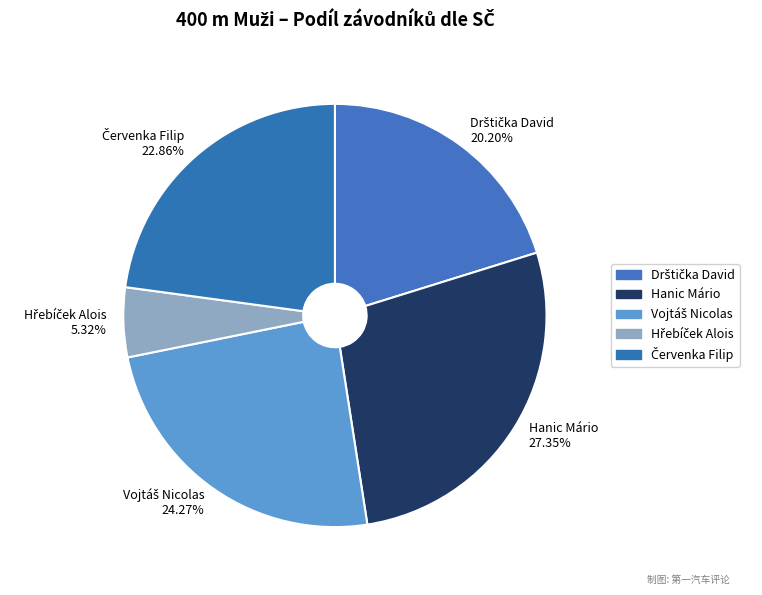

Which slice is the largest?

Hanic Mário